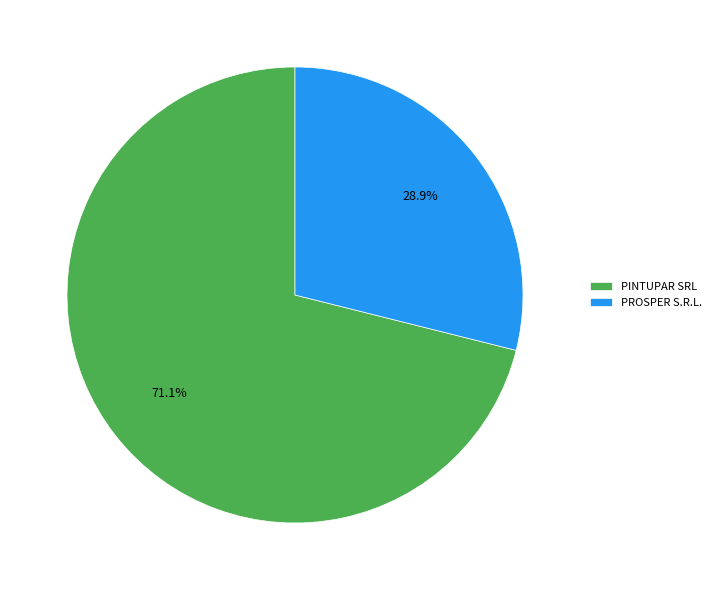

Which category has the biggest portion of the pie?

PINTUPAR SRL